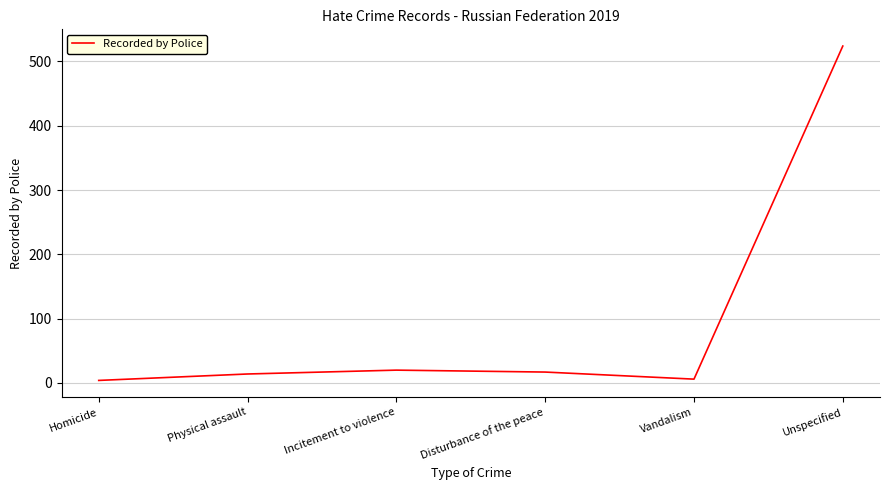

True or false: there are more than 1 points higher than both neighbors.

False